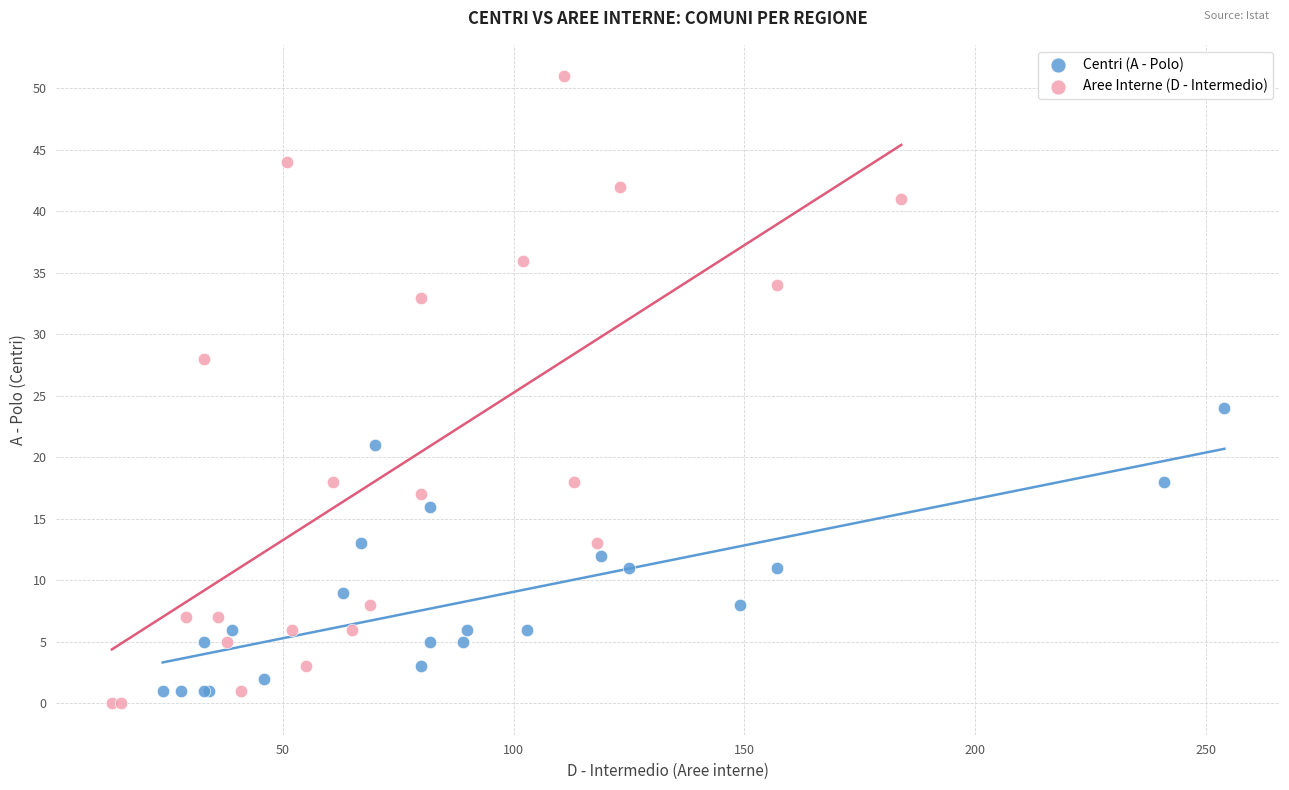

Which series contains the highest Y value?

Aree Interne (D - Intermedio)